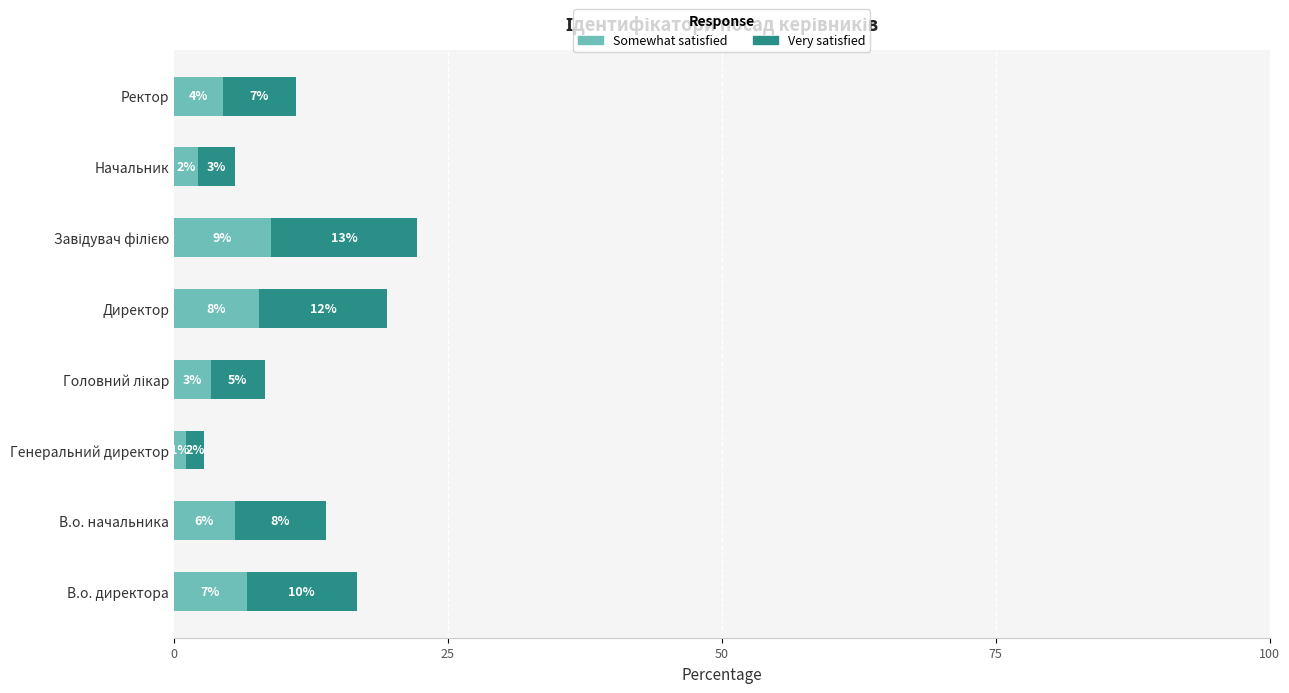

What are all the series names shown in the legend?

Somewhat satisfied, Very satisfied